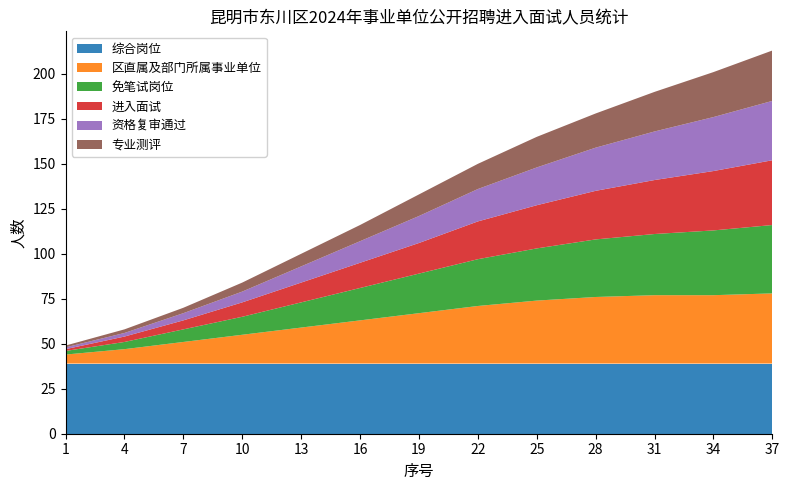

Reading right to left, what are all the values shown in this chart?

综合岗位: 39	39	39	39	39	39	39	39	39	39	39	39	39
区直属及部门所属事业单位: 39	38	38	37	35	32	28	24	20	16	12	8	5
免笔试岗位: 38	36	34	32	29	26	22	18	14	10	7	4	2
进入面试: 36	33	30	27	24	21	17	14	11	8	5	3	1
资格复审通过: 33	30	27	24	21	18	15	12	9	6	4	2	1
专业测评: 28	25	22	19	17	14	12	9	7	5	3	2	1